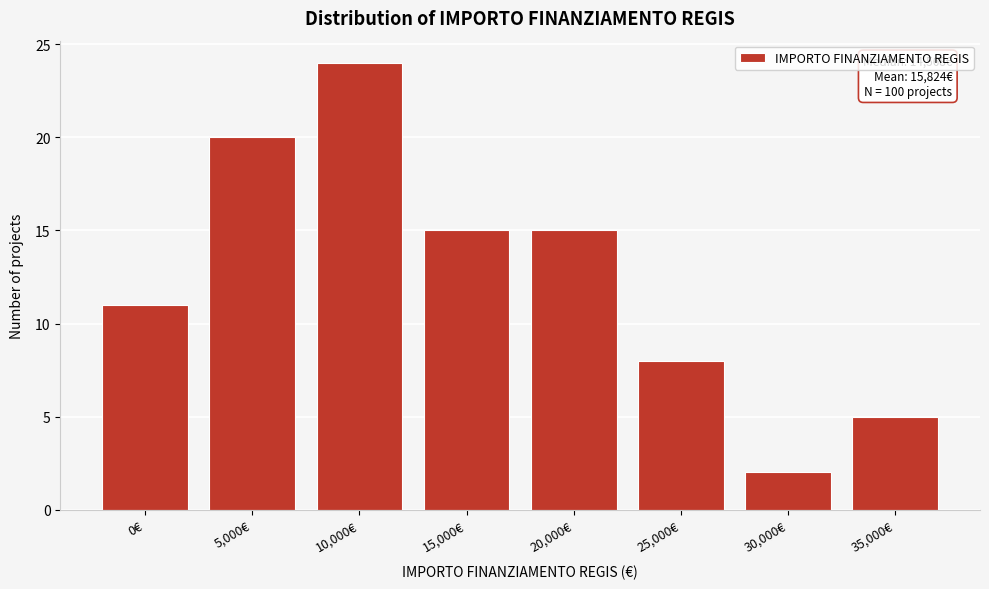

Reading left to right, transcribe all the data shown in this chart.

11	20	24	15	15	8	2	5